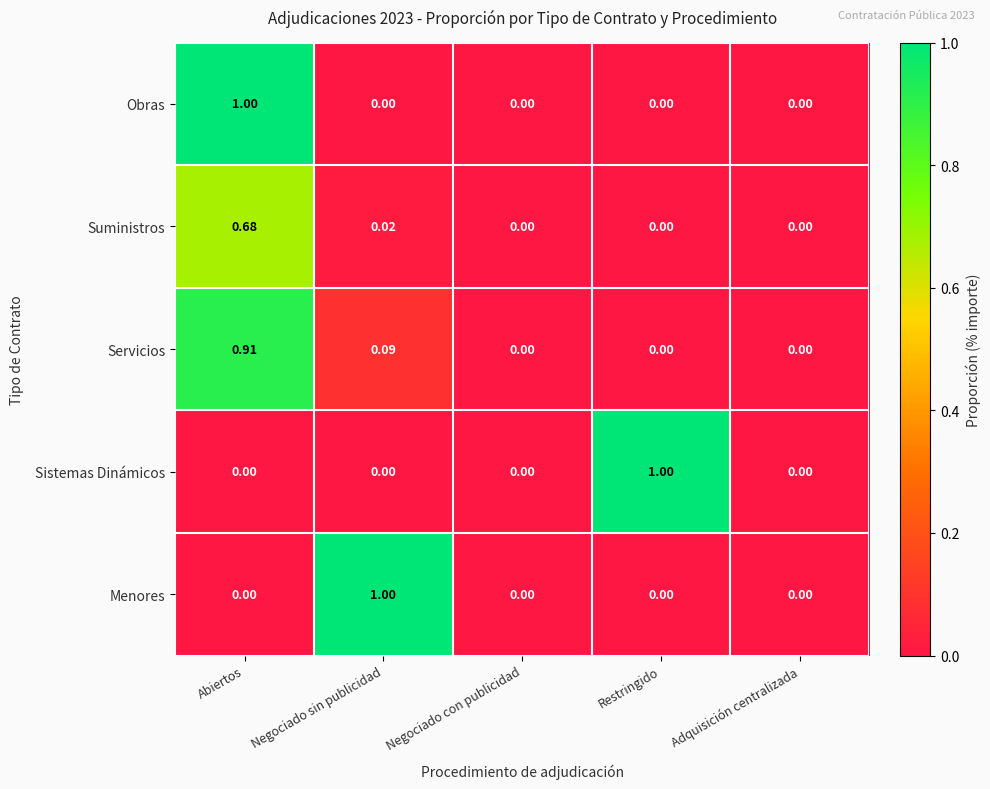

How many series are shown in this chart?

5